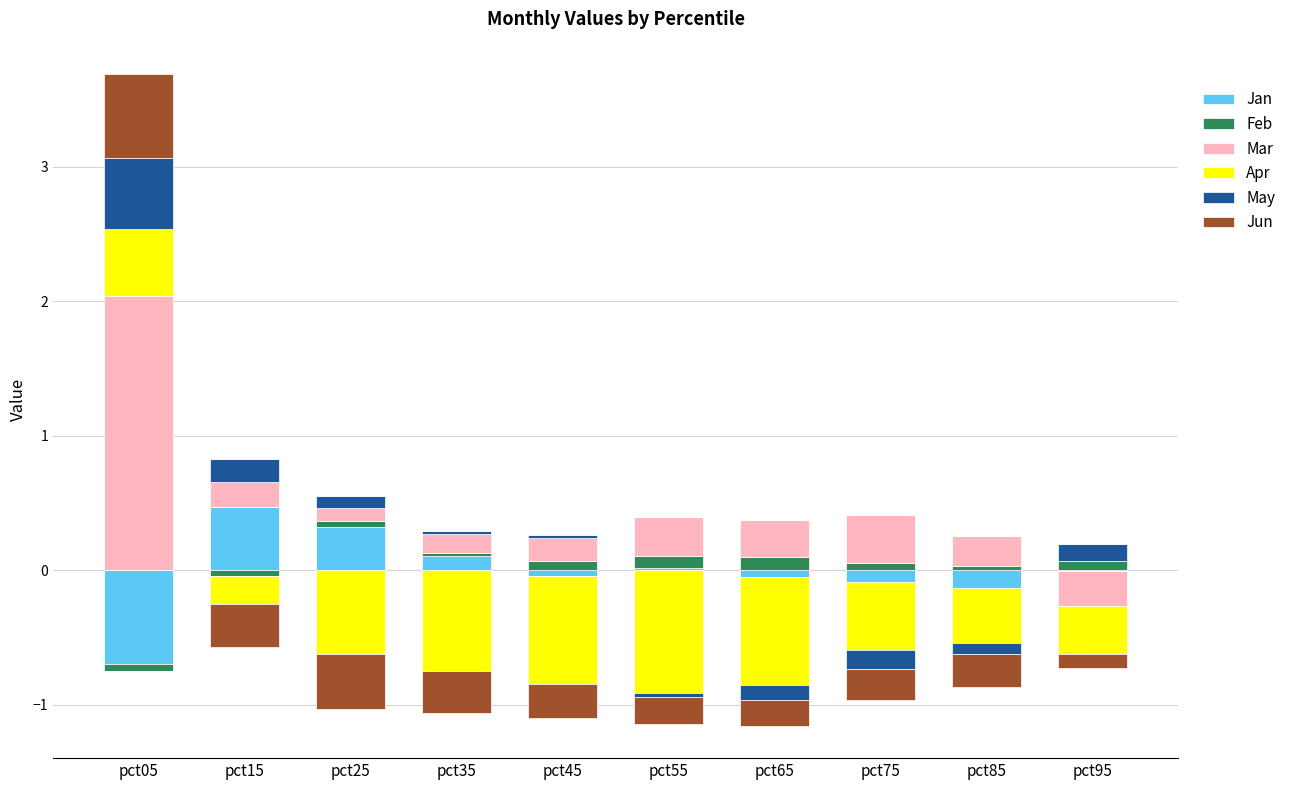

At which label does Jun reach its peak?

pct05